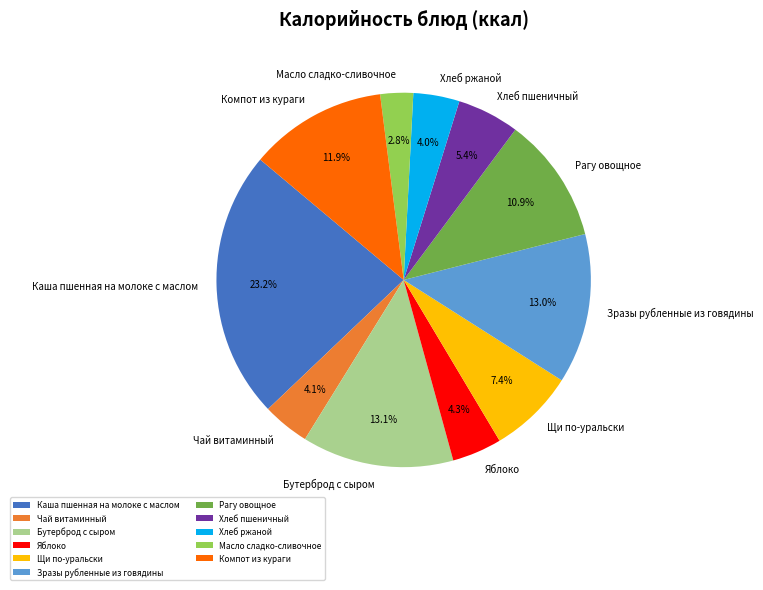

Which slice is the largest?

Каша пшенная на молоке с маслом